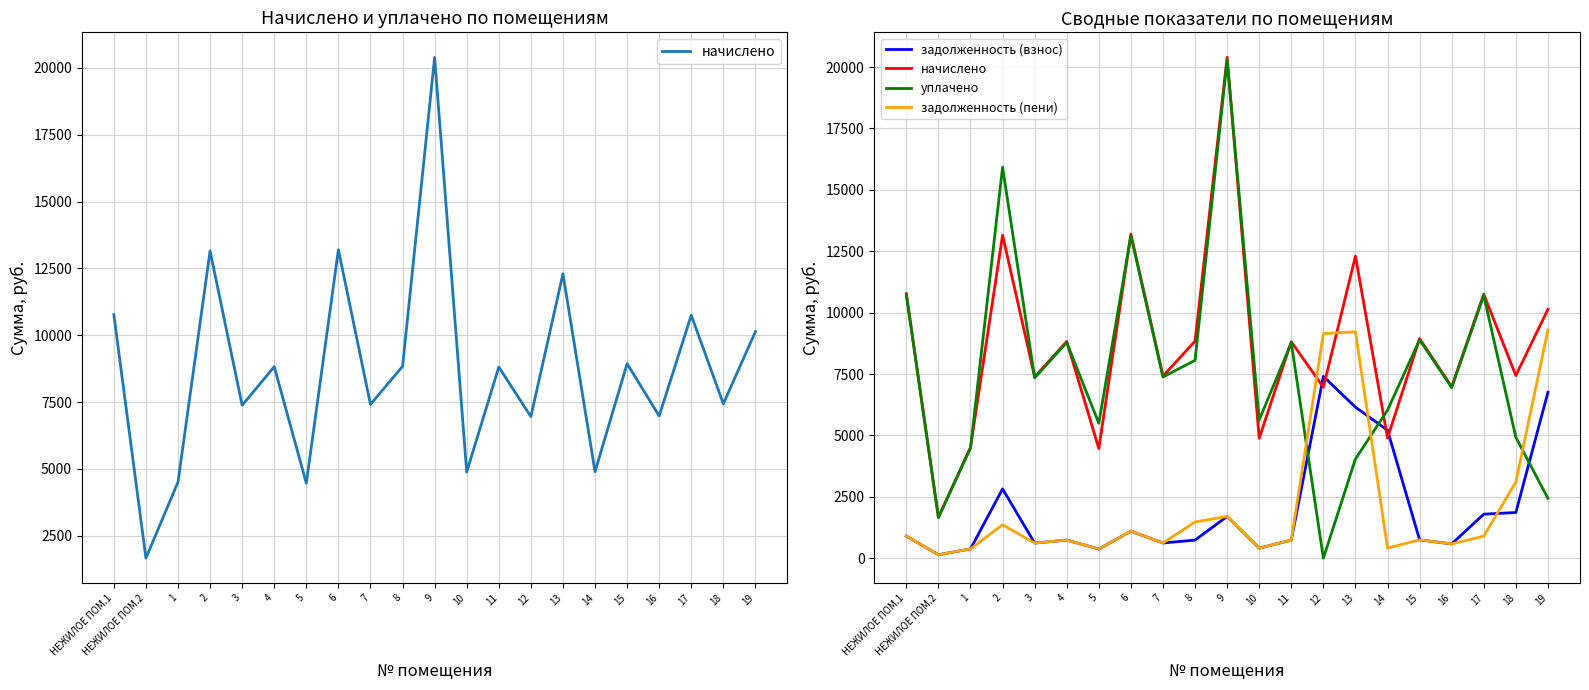

How many intersections are there between задолженность (пени) and задолженность (взнос)?

2